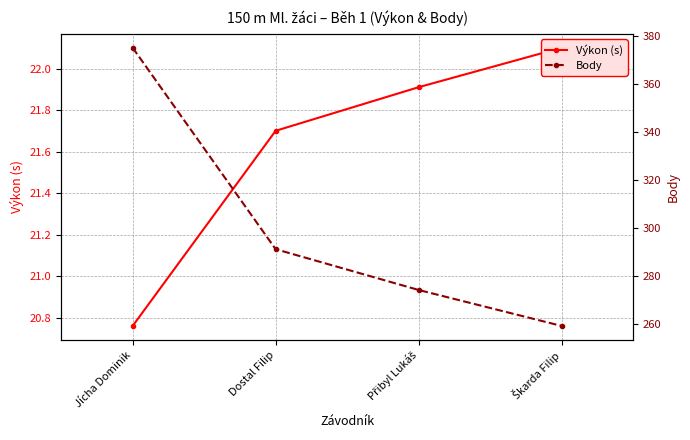

Which series has the widest spread of values?

Body